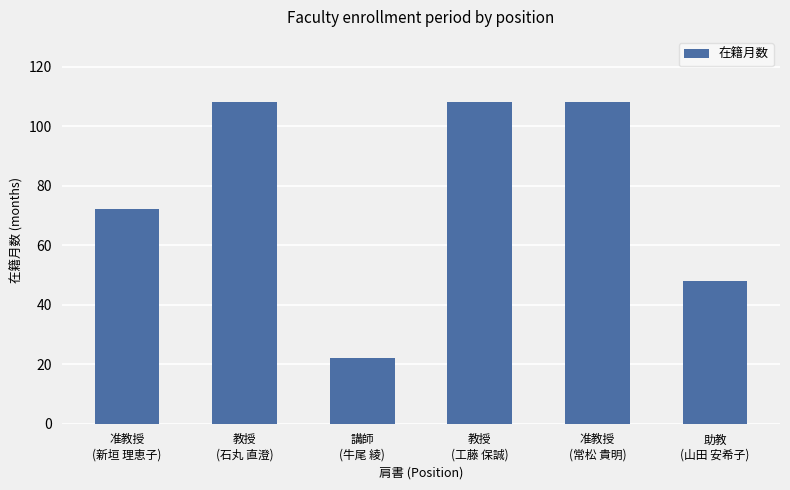

The chart shows a value of 108 at 教授
(工藤 保誠). True or false?

True